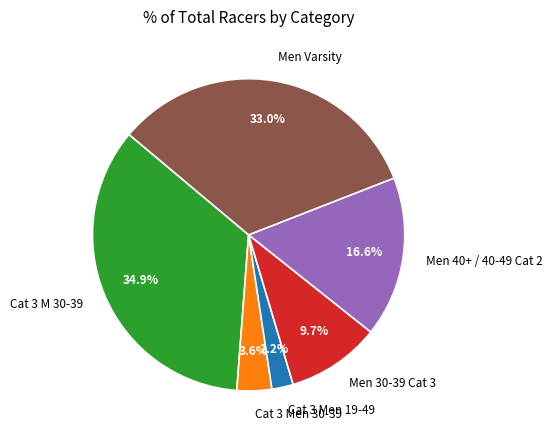

How much of the chart is everything except Cat 3 Men 30-39?

96.4%